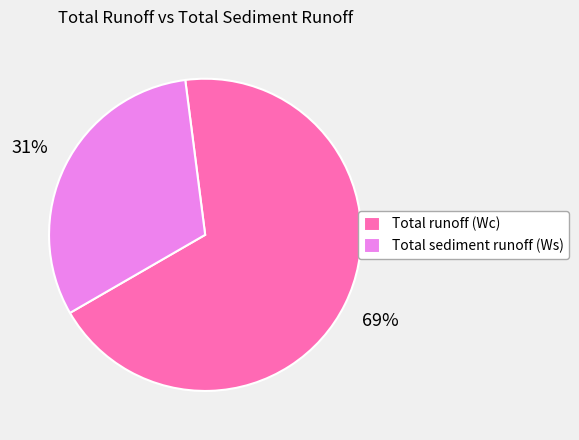

Approximately how many times larger is the value at Total runoff (Wc) compared to Total sediment runoff (Ws)?

2.2